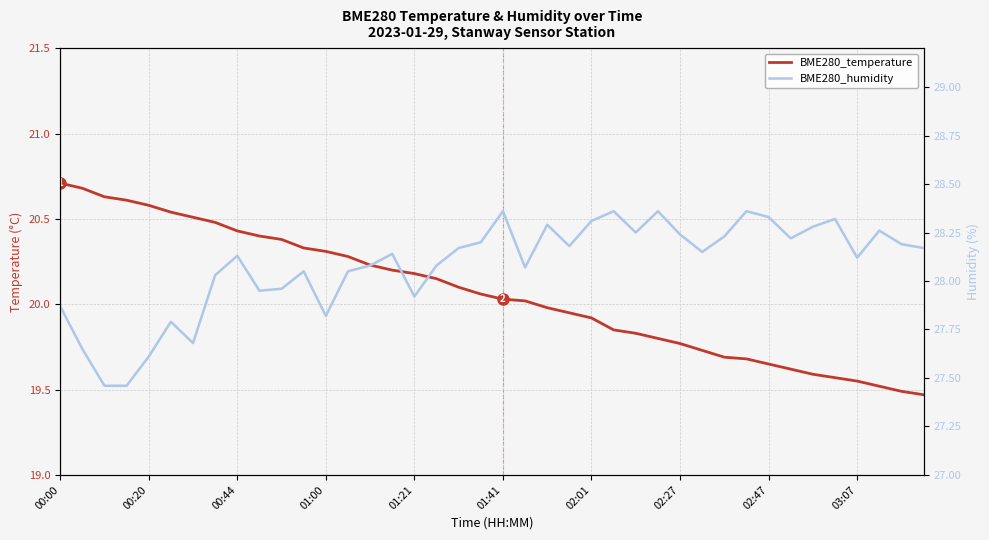

Between 39 and 36, which is larger?

36